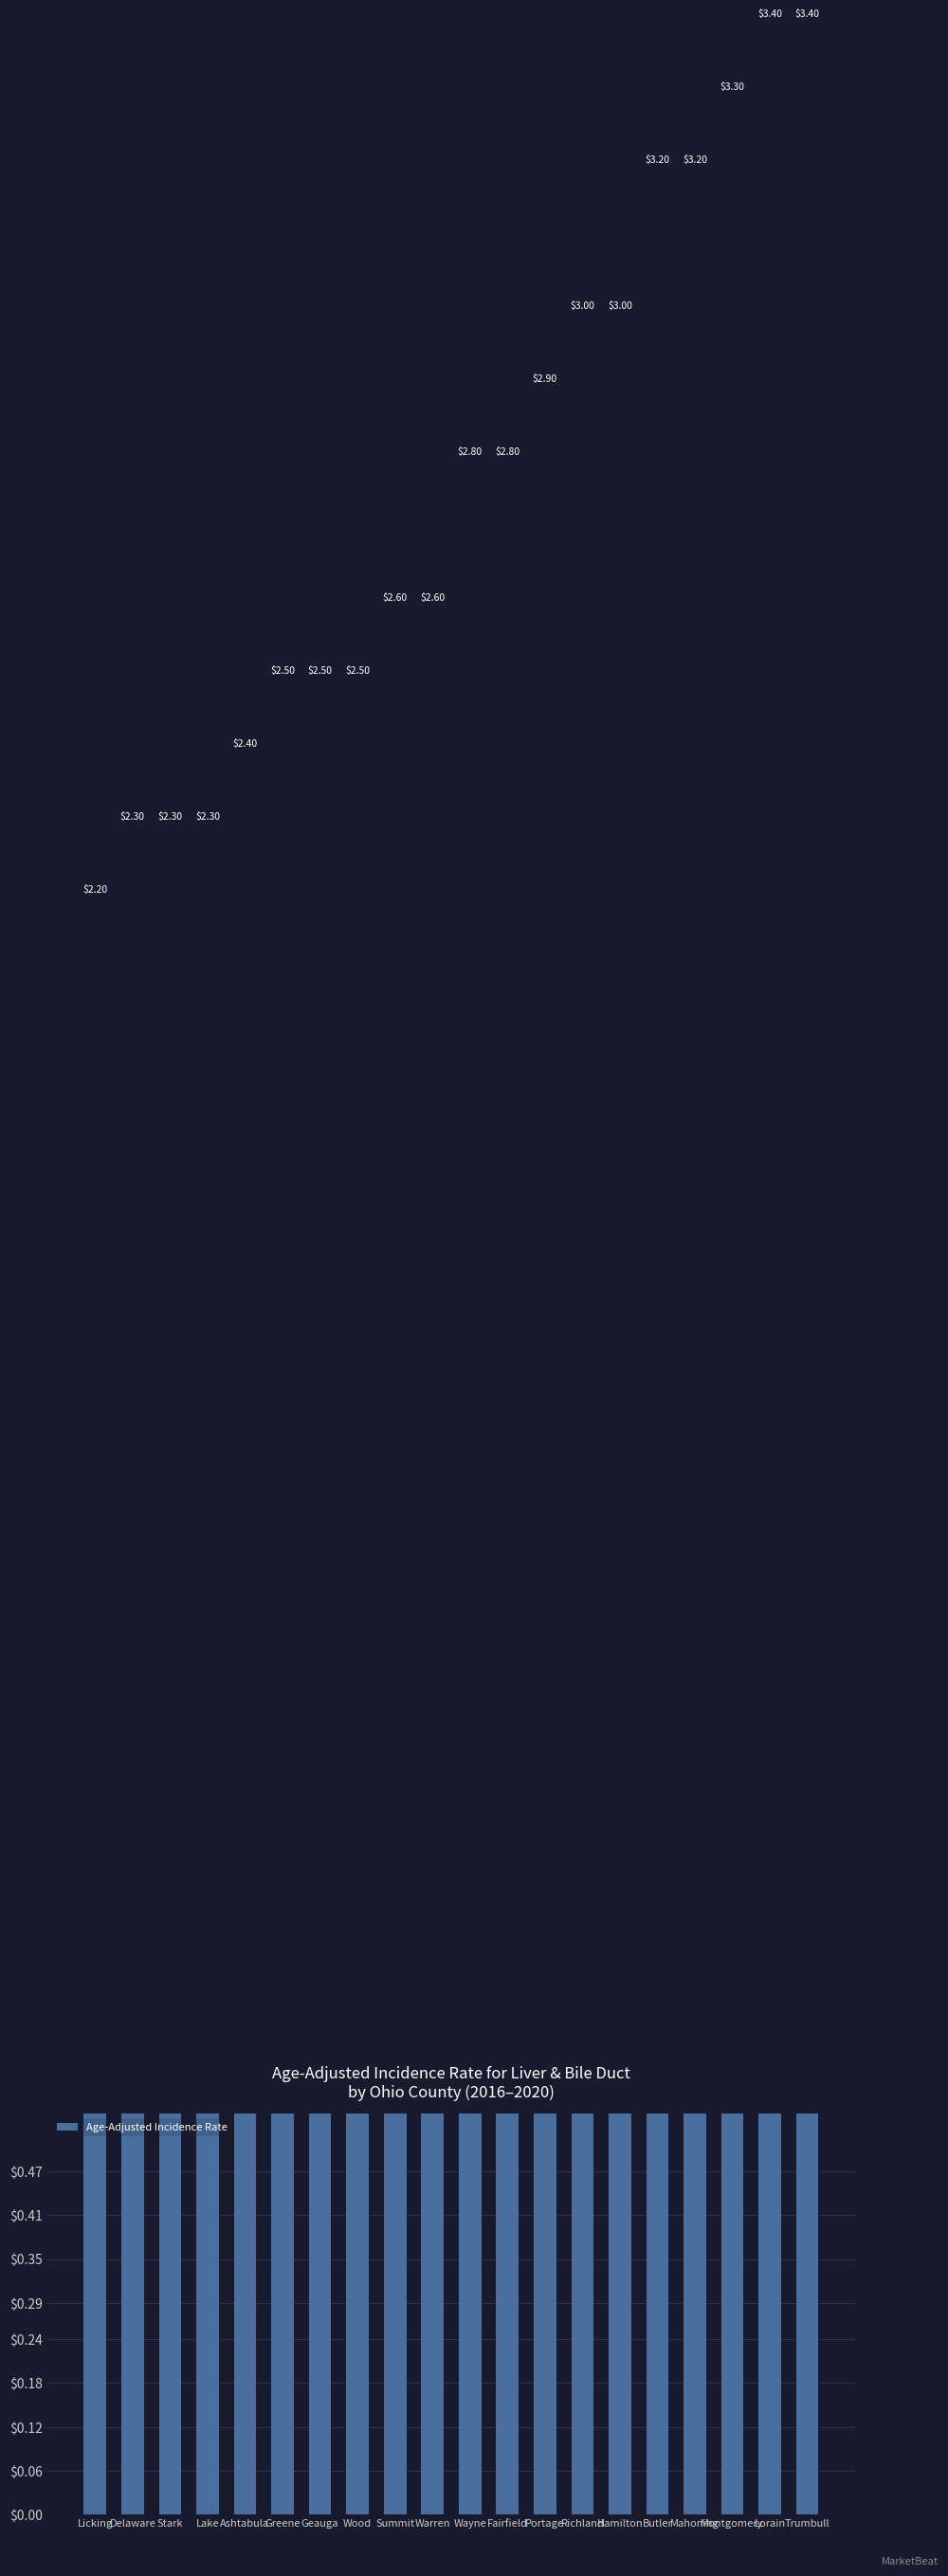

What is the difference between the values at Greene and Butler?

0.7